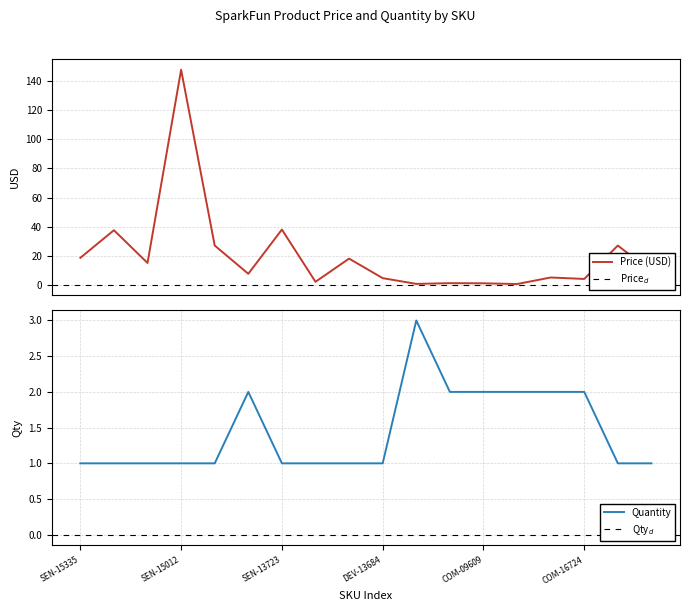

Reading right to left, transcribe all the data shown in this chart.

Price (USD): SEN-12969=8.9	PRT-14671=26.9	COM-16724=4.0	COM-16727=5.0	COM-00097=0.5	COM-09609=0.9	COM-10860=1.1	COM-11138=0.6	DEV-13684=4.5	SEN-08606=17.9	DEV-09350=2.0	SEN-13723=38.0	SEN-09375=7.5	SEN-11207=26.9	SEN-15012=148.0	SEN-13762=14.9	SEN-14686=37.5	SEN-15335=18.5
Quantity: SEN-12969=1.0	PRT-14671=1.0	COM-16724=2.0	COM-16727=2.0	COM-00097=2.0	COM-09609=2.0	COM-10860=2.0	COM-11138=3.0	DEV-13684=1.0	SEN-08606=1.0	DEV-09350=1.0	SEN-13723=1.0	SEN-09375=2.0	SEN-11207=1.0	SEN-15012=1.0	SEN-13762=1.0	SEN-14686=1.0	SEN-15335=1.0